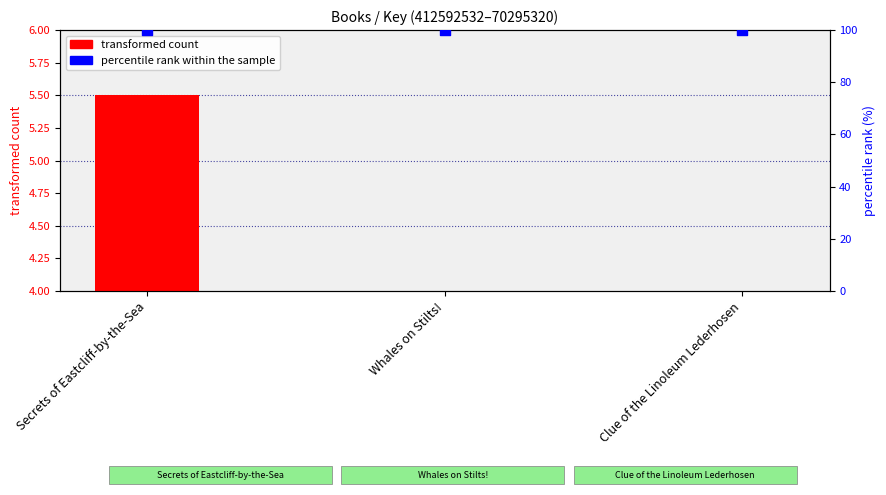

Which series contains the highest Y value?

percentile rank within the sample